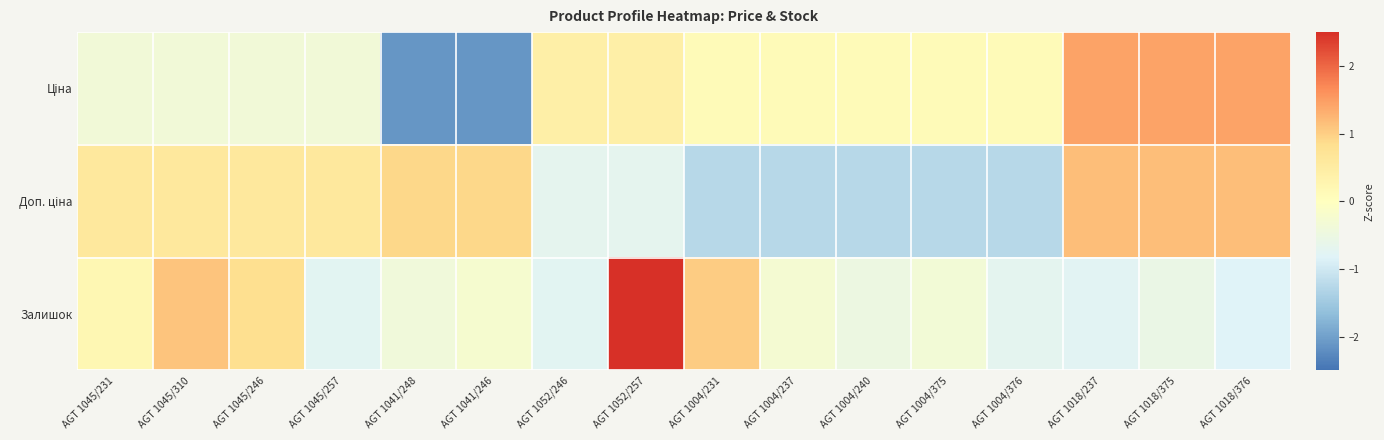

At which category is the sum across all series the highest?

AGT 1052/257